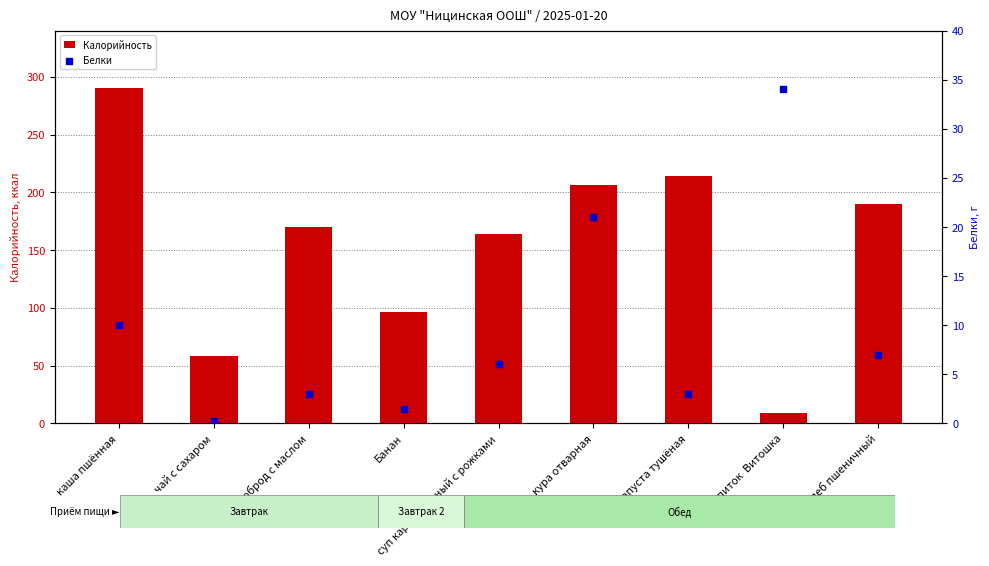

What are all the series names shown in the legend?

Калорийность, Белки